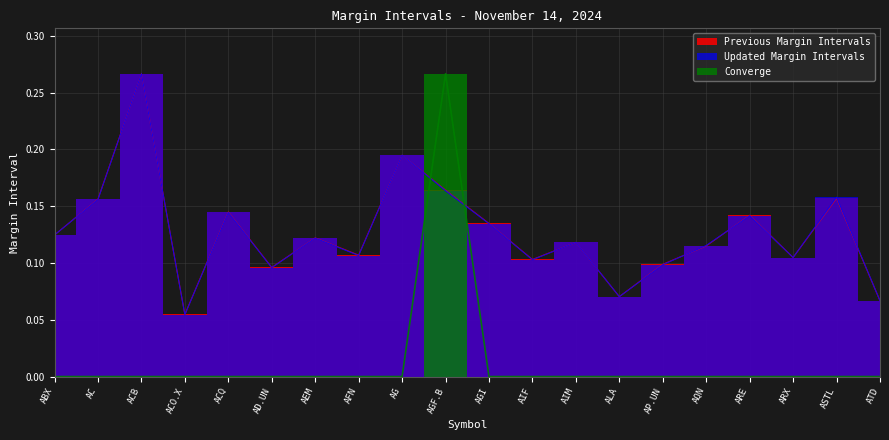

At which category is the sum across all series the highest?

AGF.B